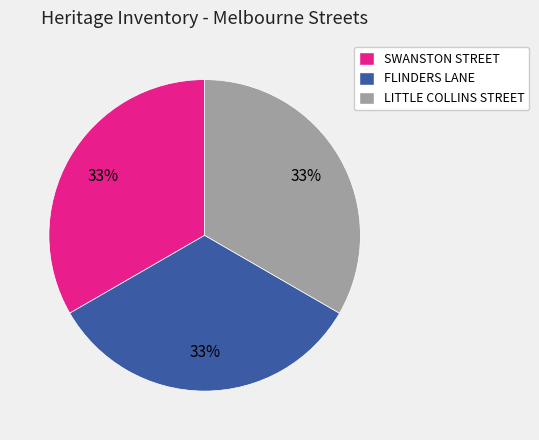

To the nearest percent, what is the combined percentage of FLINDERS LANE and LITTLE COLLINS STREET?

67%